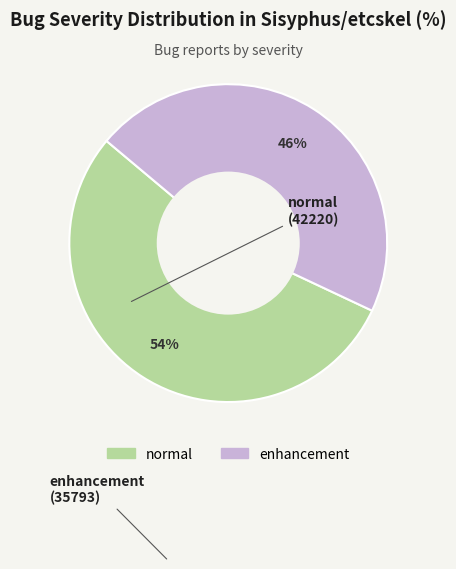

What is the ratio of the value at normal to the value at enhancement?

1.2